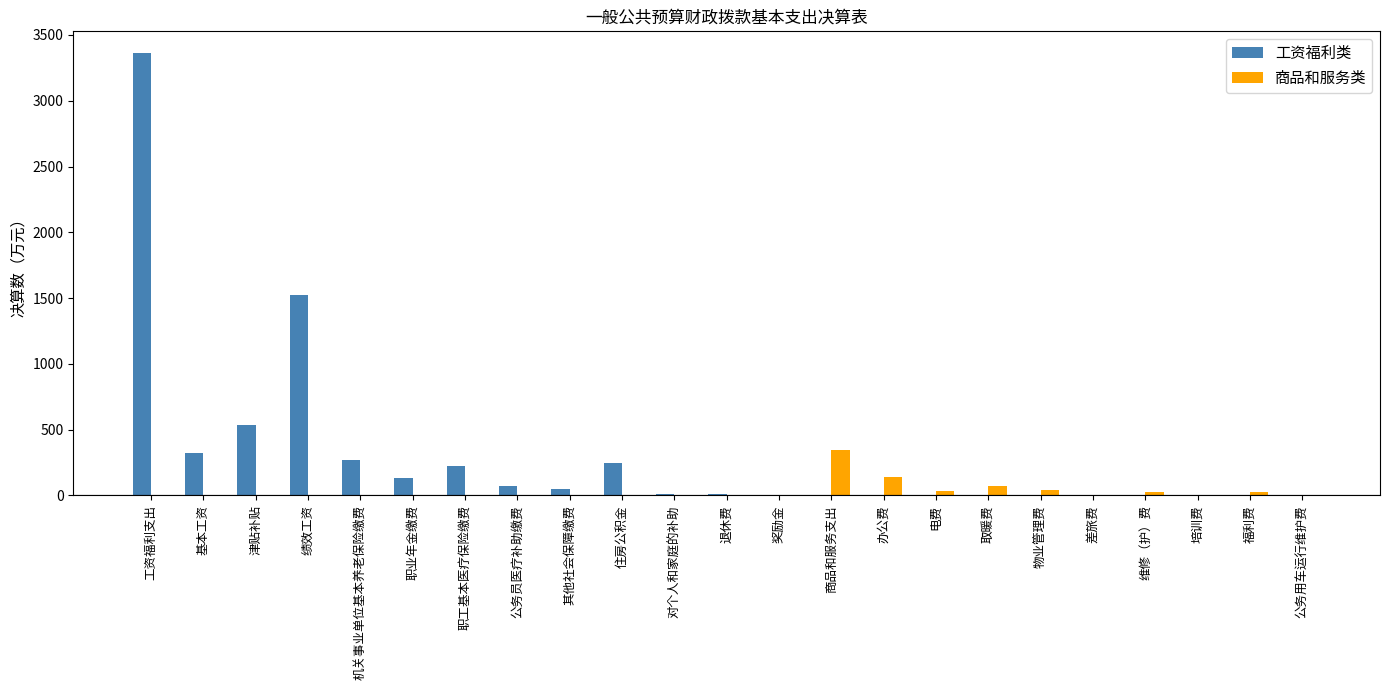

What is the sum of all 商品和服务类 values?

684.2